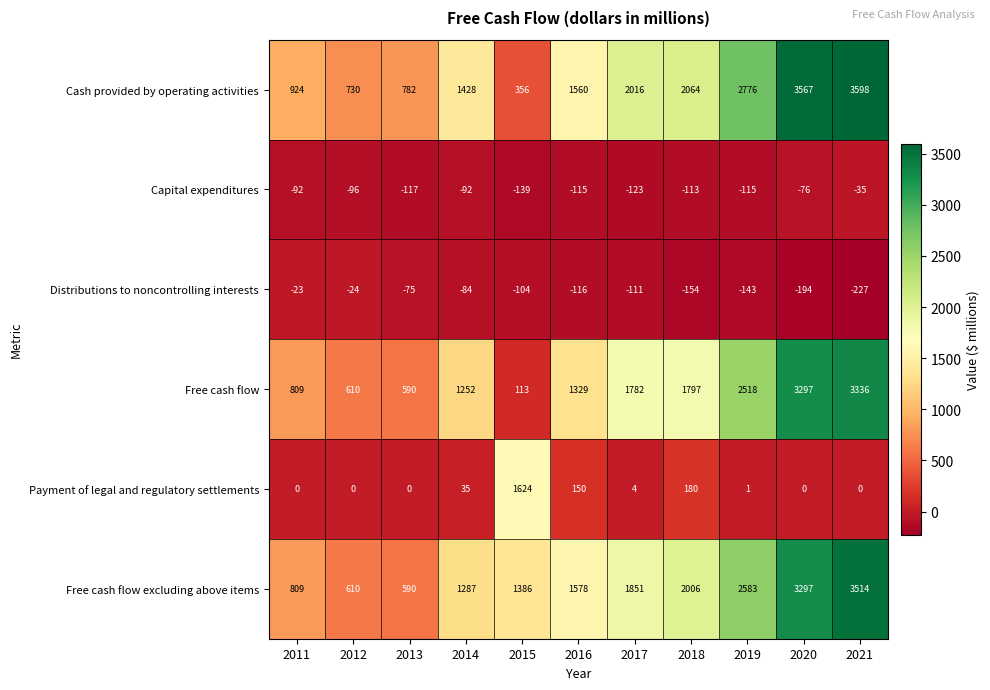

True or false: Free cash flow has a value of 1252 at 2014.

True